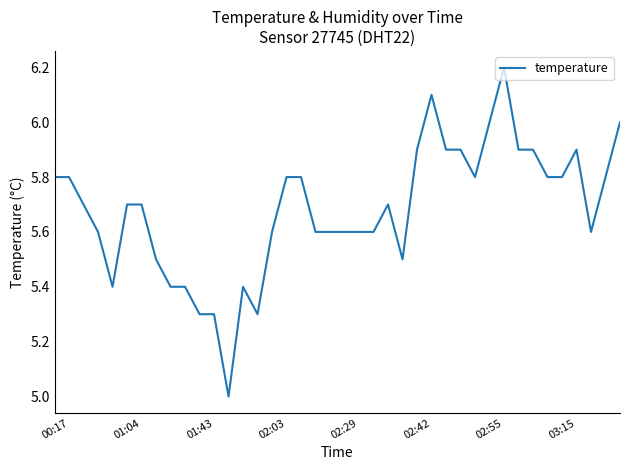

What is the smallest value displayed?

5.0